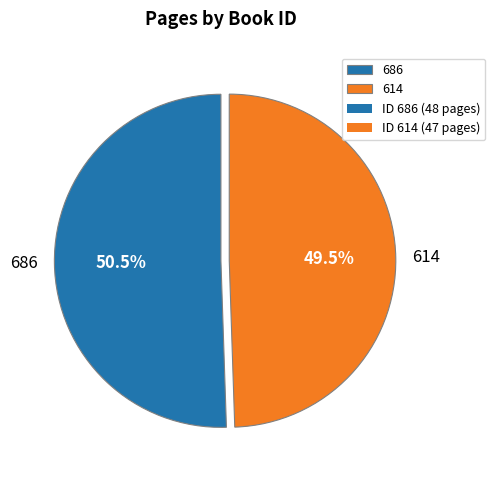

Is 614 the majority of the pie?

No